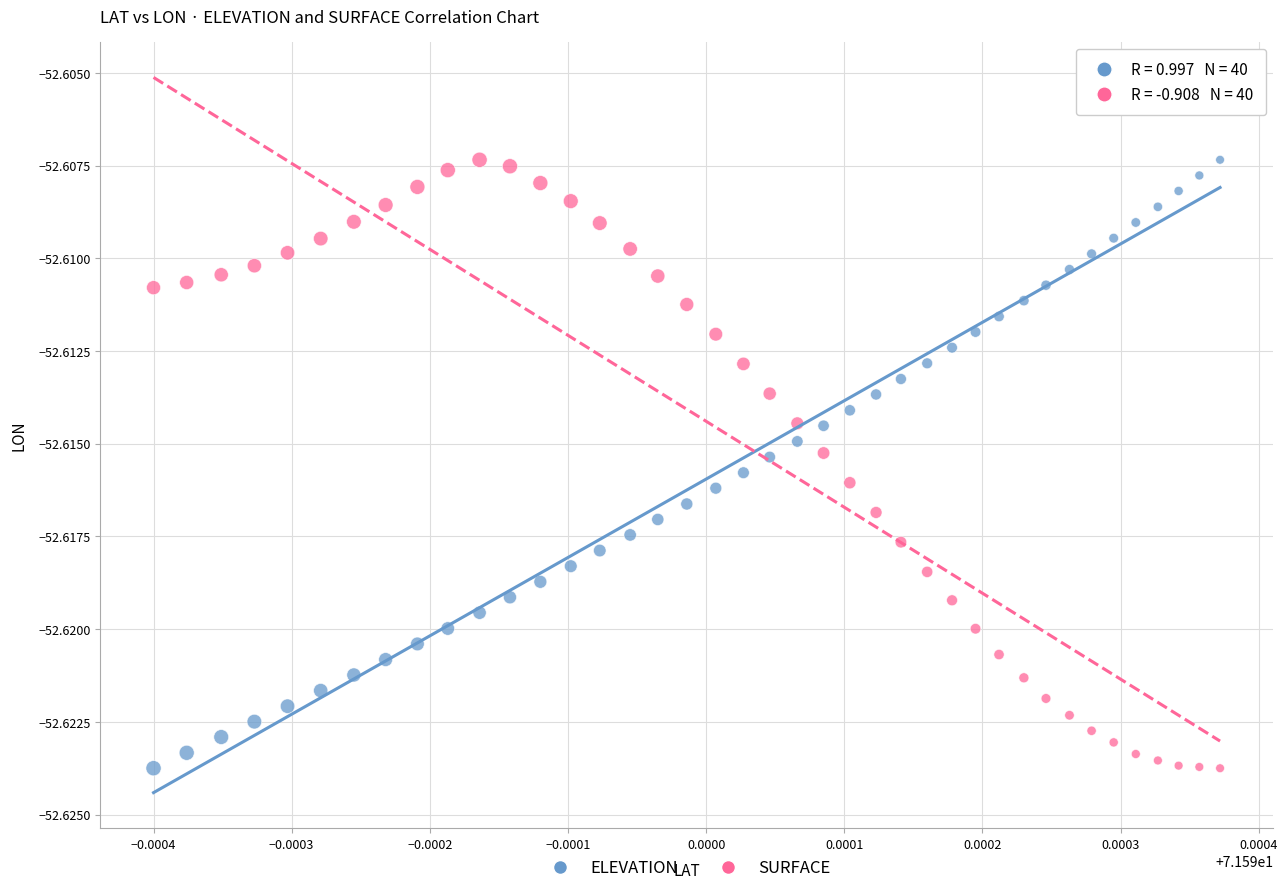

What are all the series names shown in the legend?

ELEVATION, SURFACE